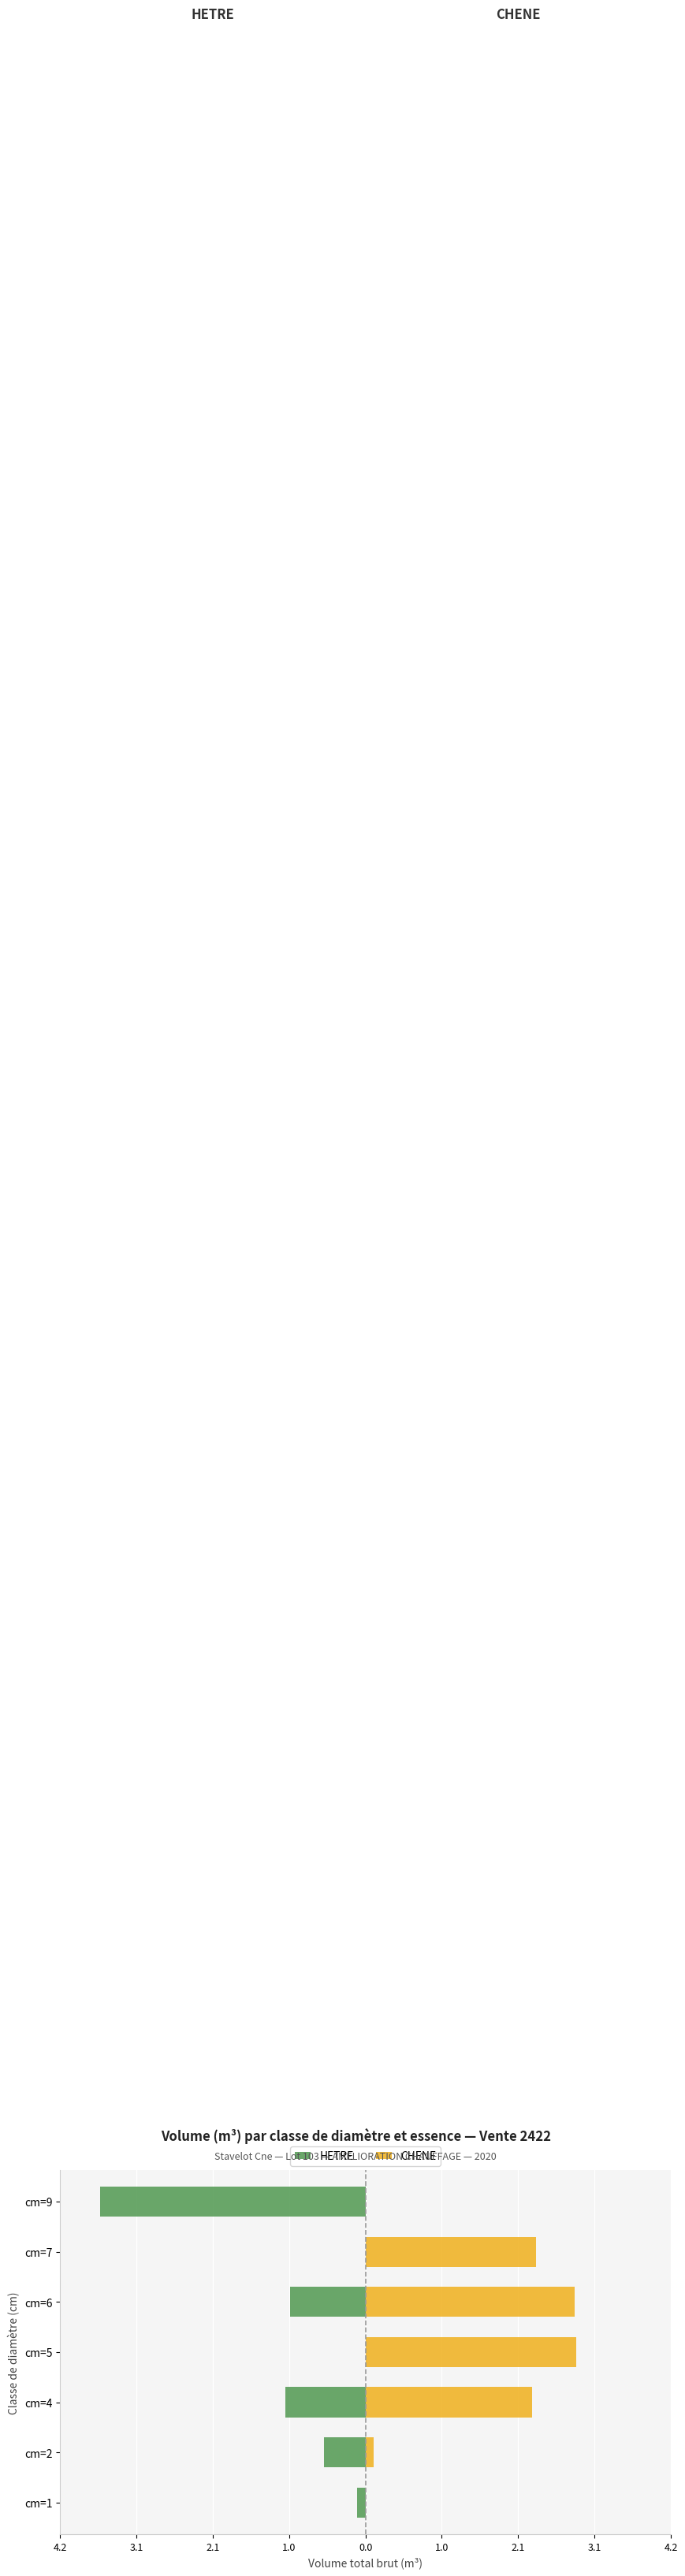

How many bars are there in each group?

2